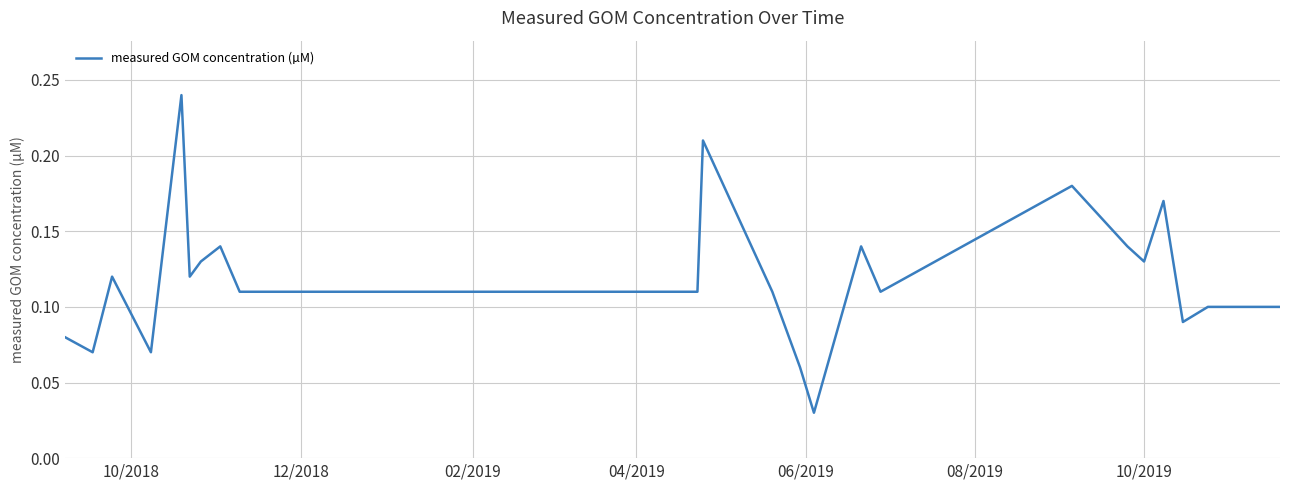

Is this an area chart (filled region under the line)?

No